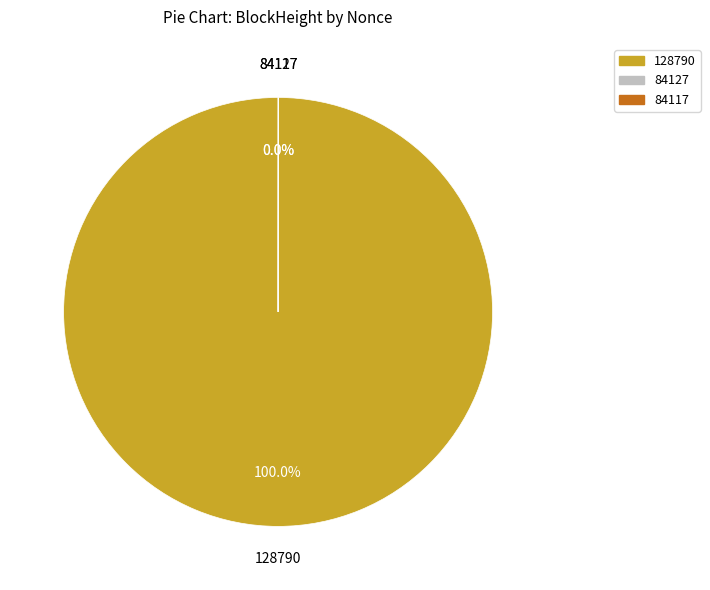

Which category has the biggest portion of the pie?

128790